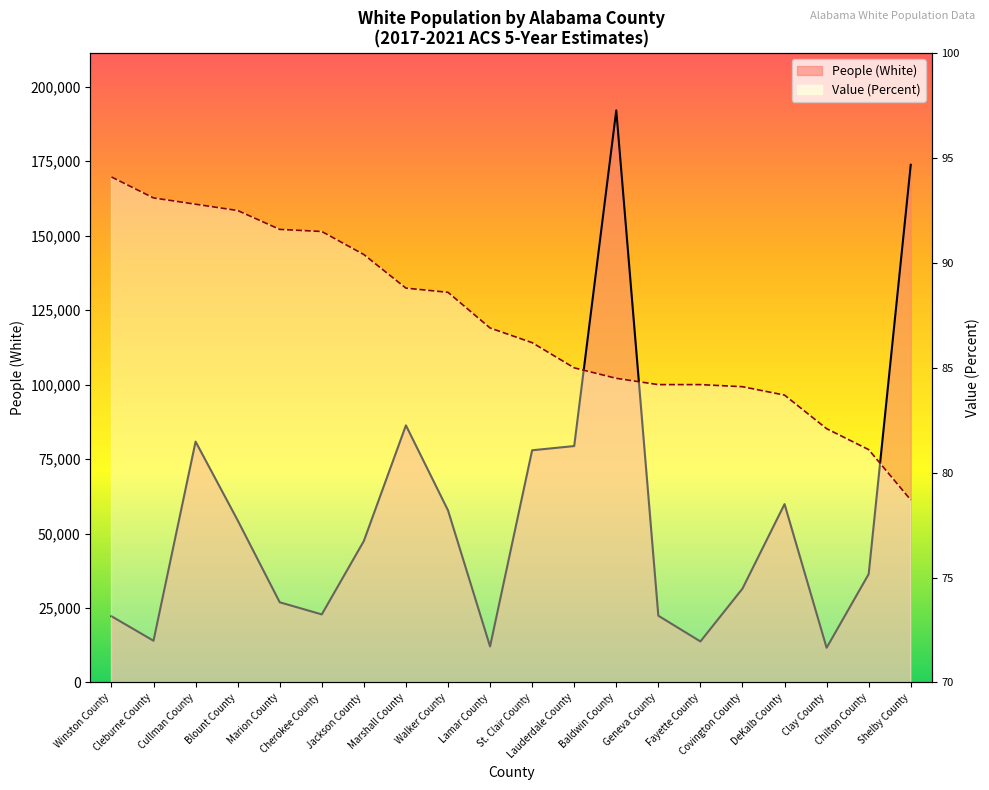

What is the sum of the Value (Percent) values at Marshall County and Cullman County?

181.6